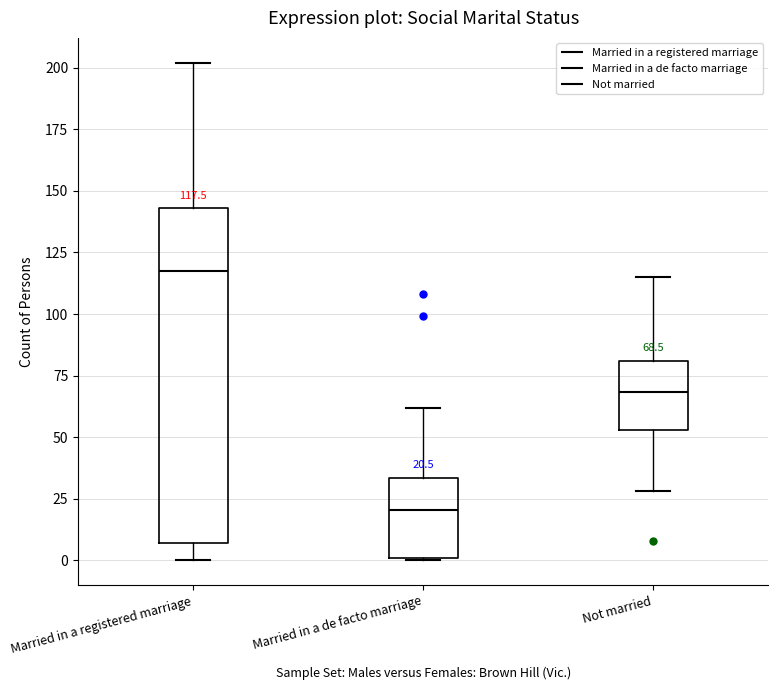

Which box has the lowest median line?

Married in a de facto marriage